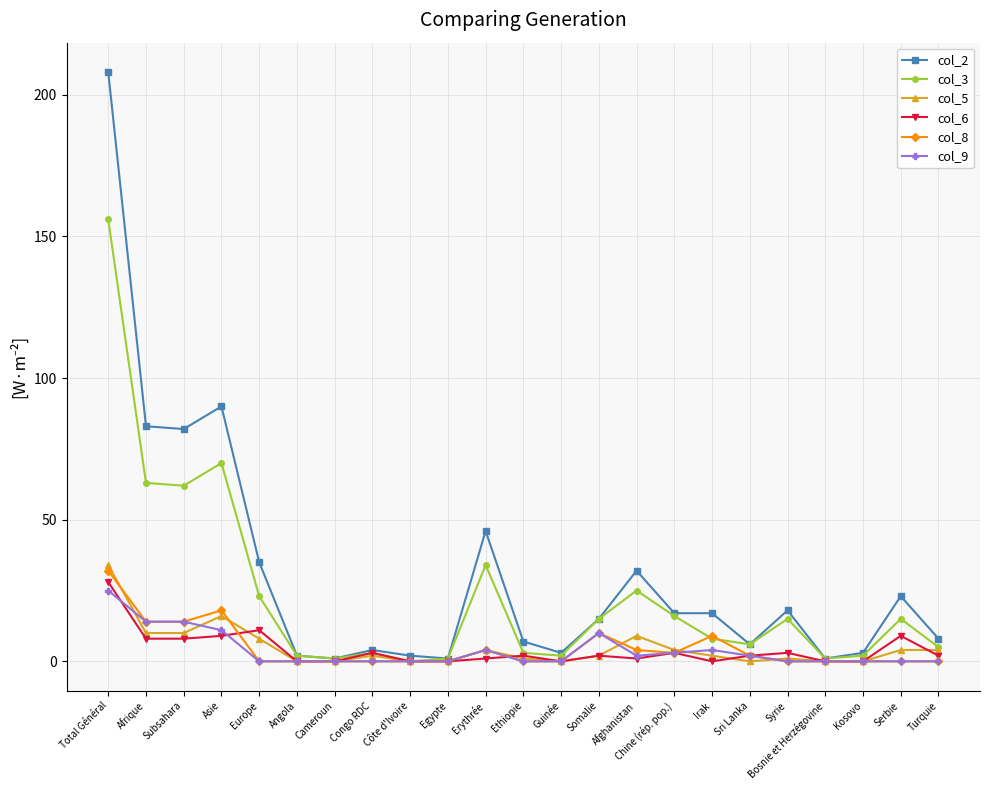

Reading left to right, extract all data points from this chart.

col_2: 208	83	82	90	35	2	1	4	2	1	46	7	3	15	32	17	17	6	18	1	3	23	8
col_3: 156	63	62	70	23	2	1	3	0	1	34	3	2	15	25	16	8	6	15	1	2	15	5
col_5: 34	10	10	16	8	0	0	2	0	0	4	1	0	2	9	4	2	0	1	0	0	4	4
col_6: 28	8	8	9	11	0	0	3	0	0	1	2	0	2	1	3	0	2	3	0	0	9	2
col_8: 32	14	14	18	0	0	0	0	0	0	4	0	0	10	4	3	9	2	0	0	0	0	0
col_9: 25	14	14	11	0	0	0	0	0	0	4	0	0	10	2	3	4	2	0	0	0	0	0